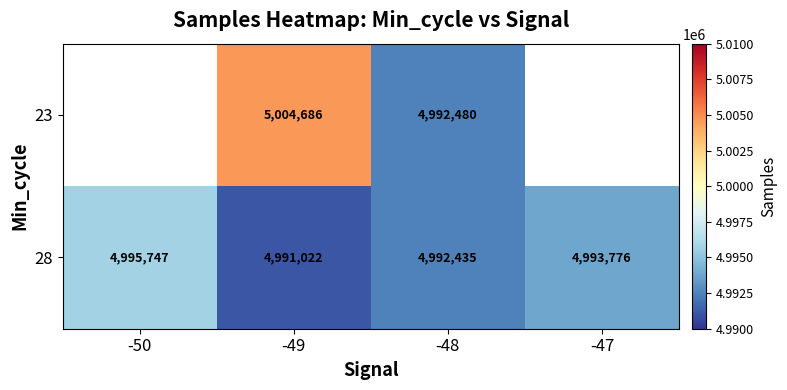

Which category has the lowest value in the 28 series?

-49